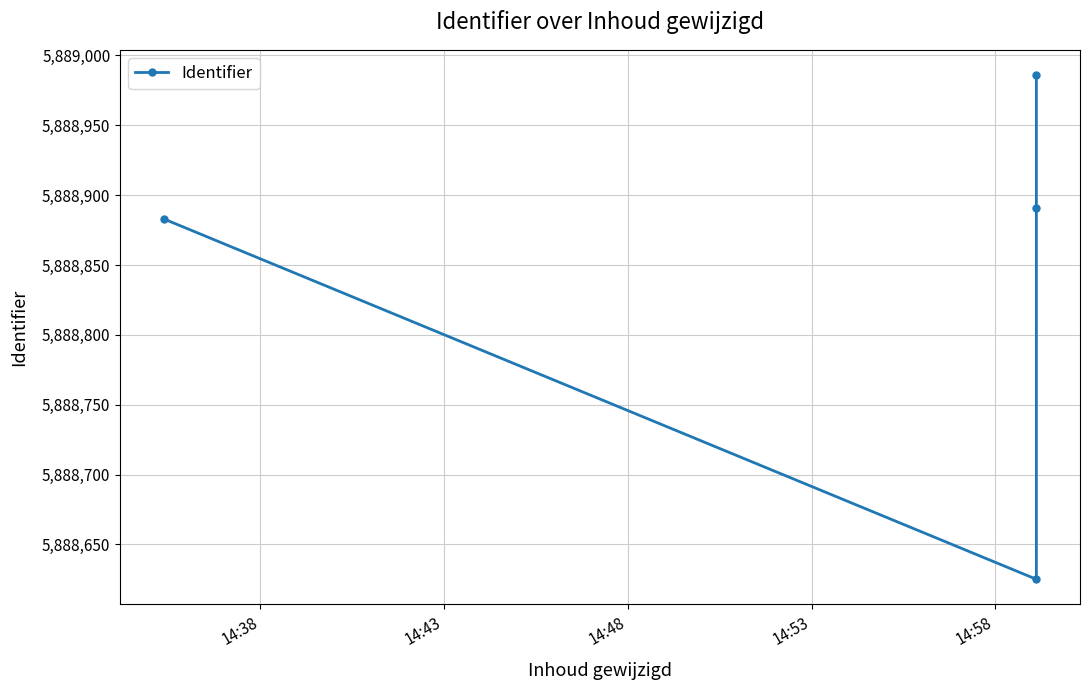

Read the value at 14:38, to the nearest 50.

5888900